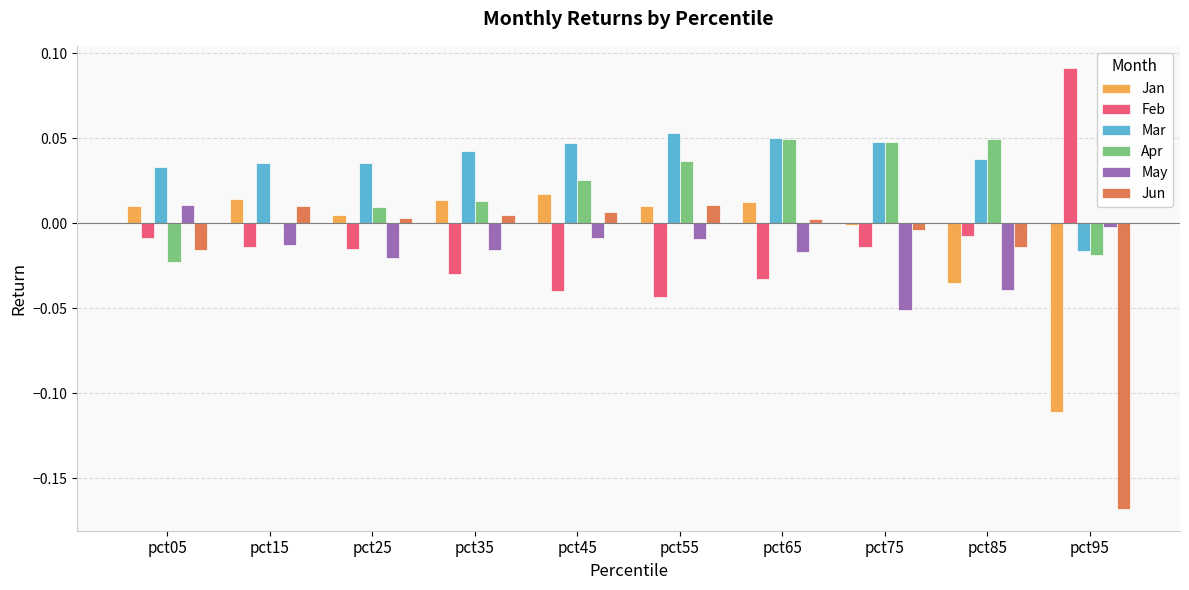

The value of Jun at pct85 is -0.0. True or false?

True